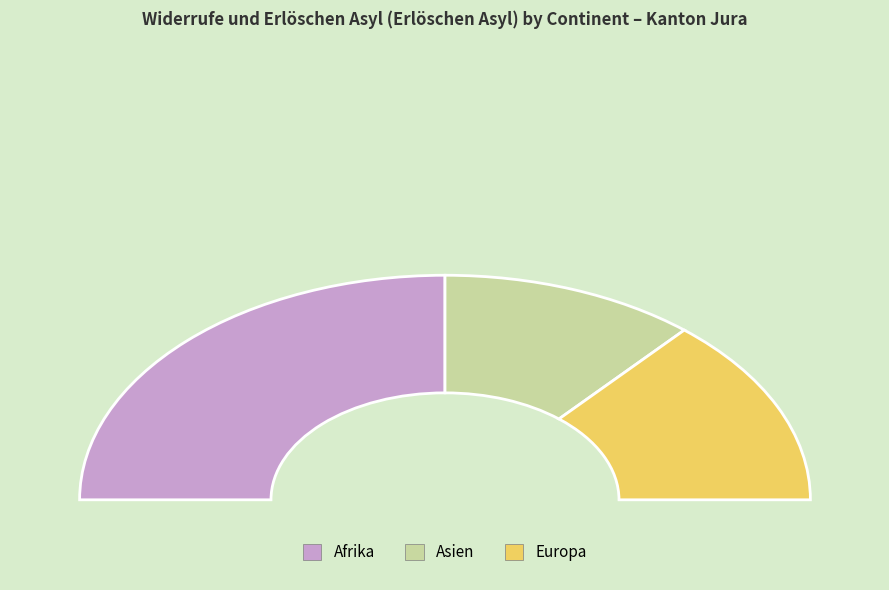

True or false: Europa accounts for 27% of the total.

True